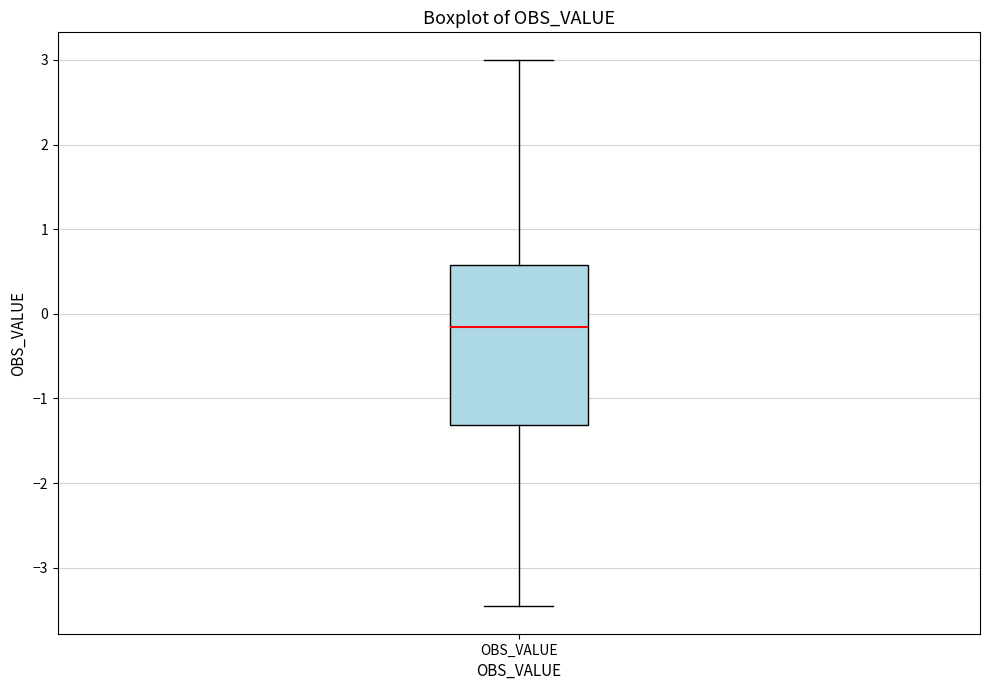

Read this box plot against the y-axis: the position of the median line, the range covered by the box, and the ends of both whiskers. The values are not printed on the chart, so give them approximately, as read against the axis.

median -0.2, box -1.3 to 0.6, whiskers -3.5 to 3.0